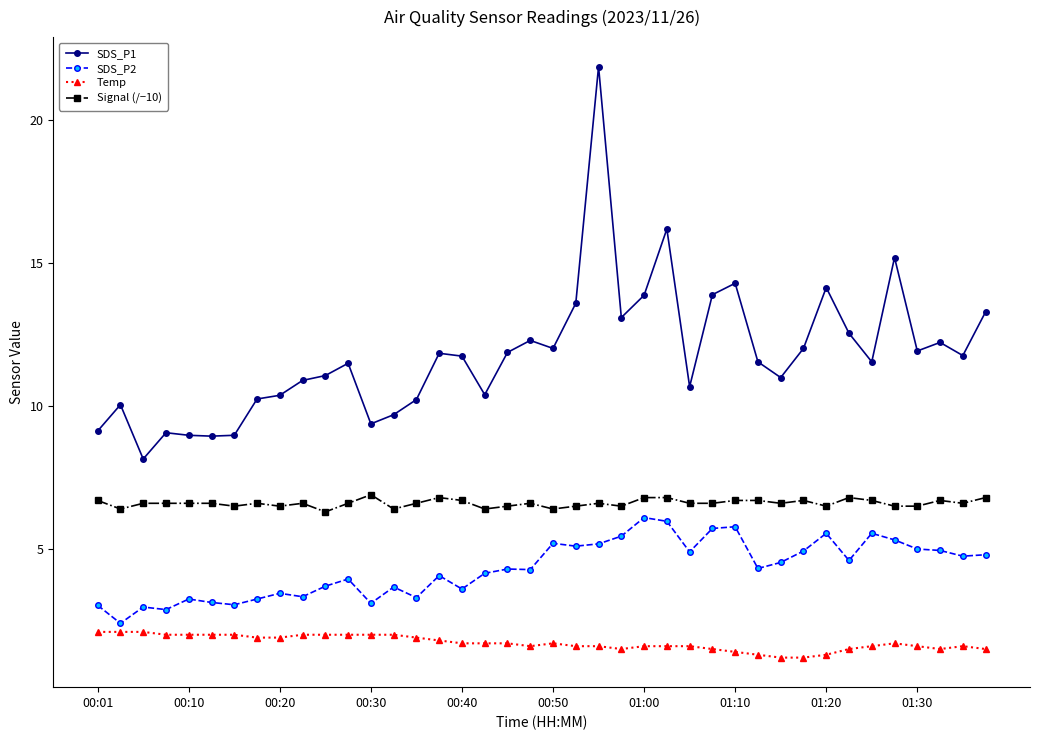

True or false: Temp and SDS_P1 intersect in this chart.

False